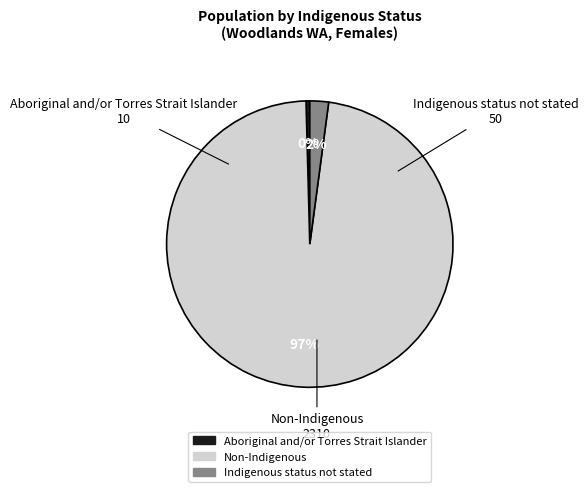

Does any single category account for the majority?

Yes